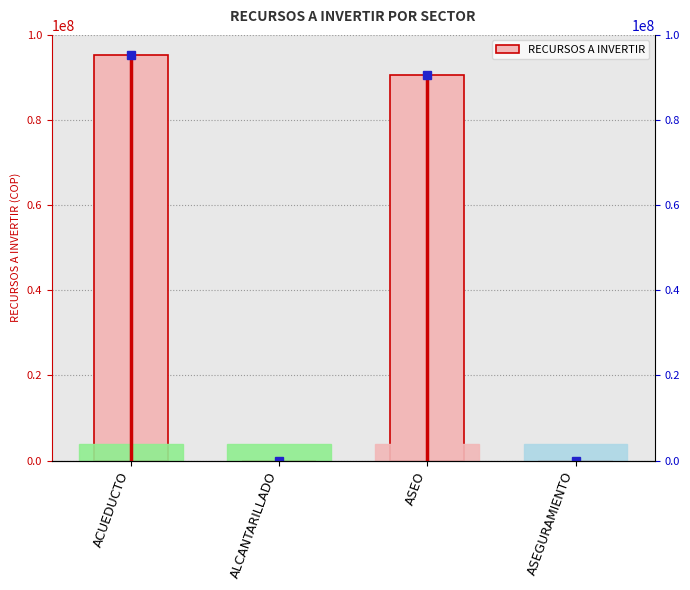

How many bars are there in total?

4